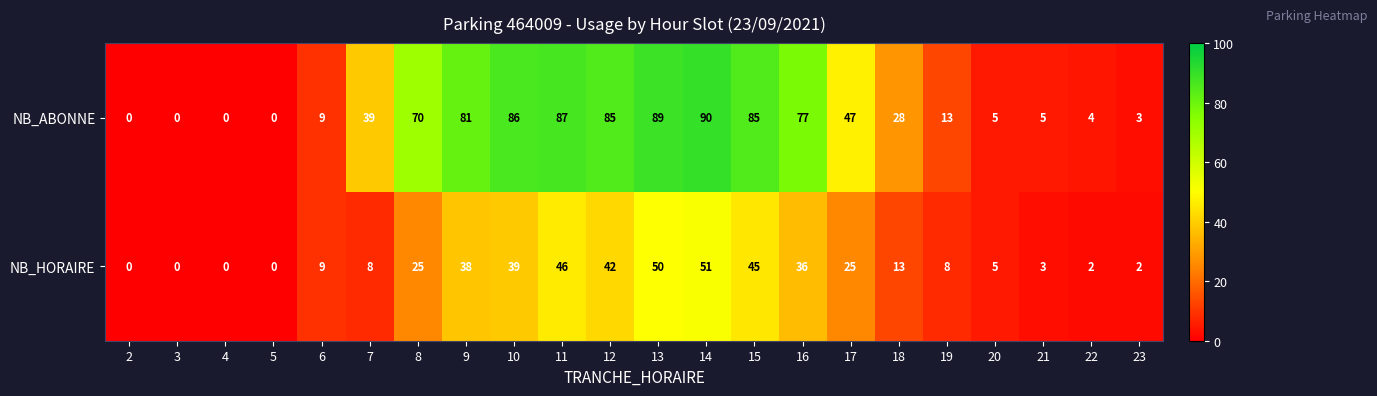

The value of NB_ABONNE at 14 is 90. True or false?

True